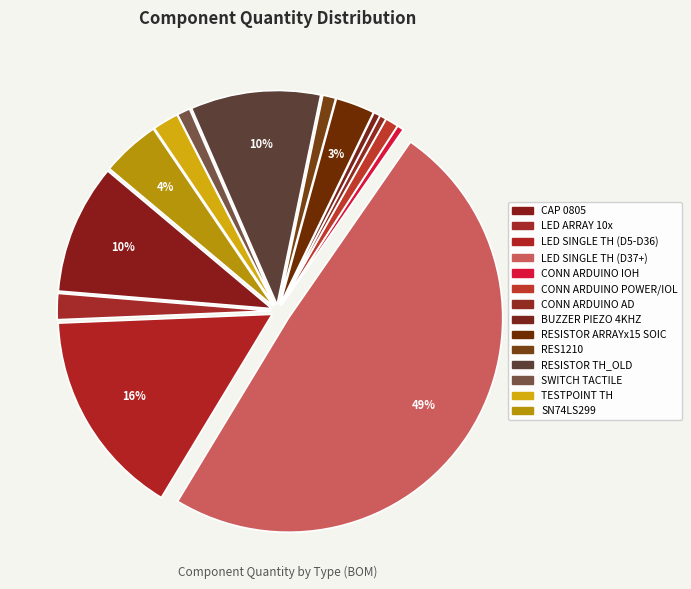

What is the change in value from LED SINGLE TH (D37+) to TESTPOINT TH?

-96